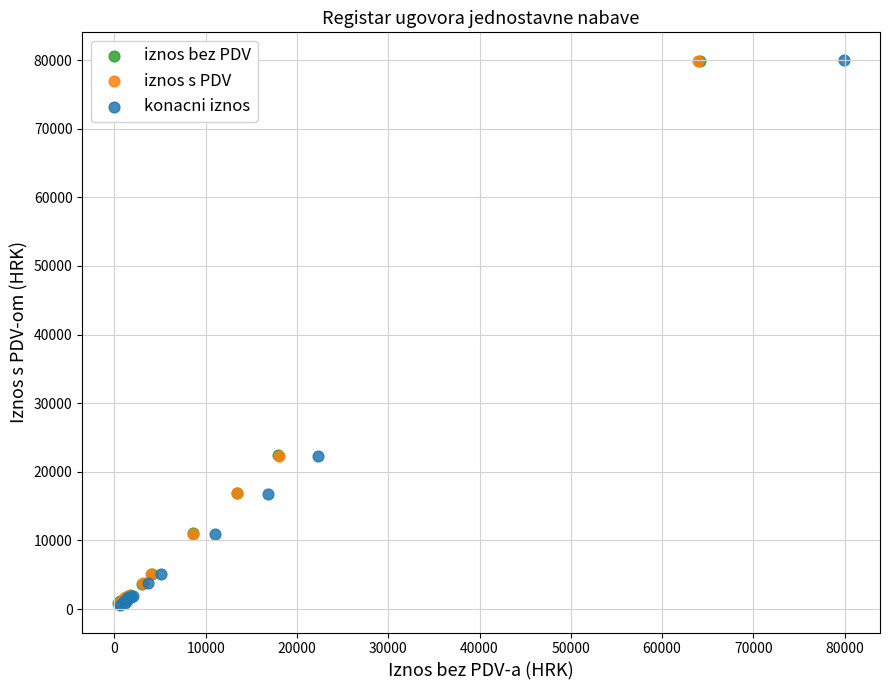

Which series has the widest spread of Y values?

konacni iznos